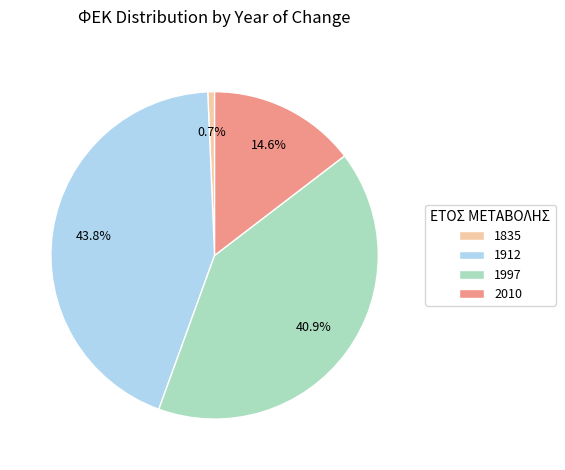

How many slices are in this pie chart?

4